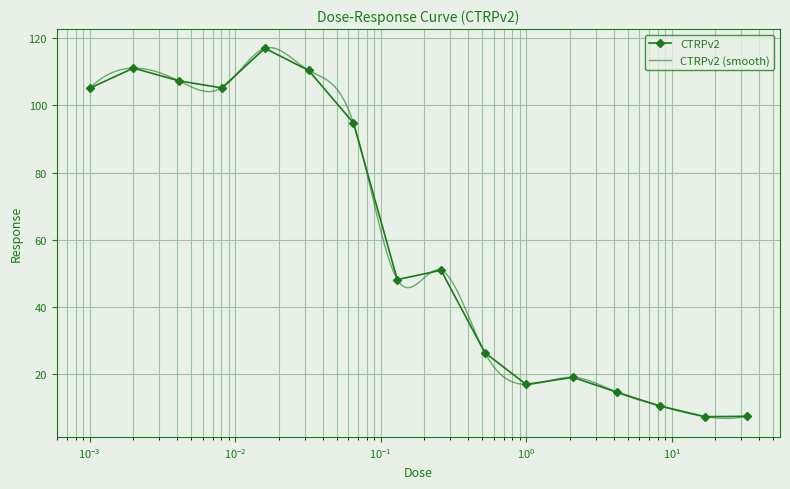

What is the sum of all values?

952.2